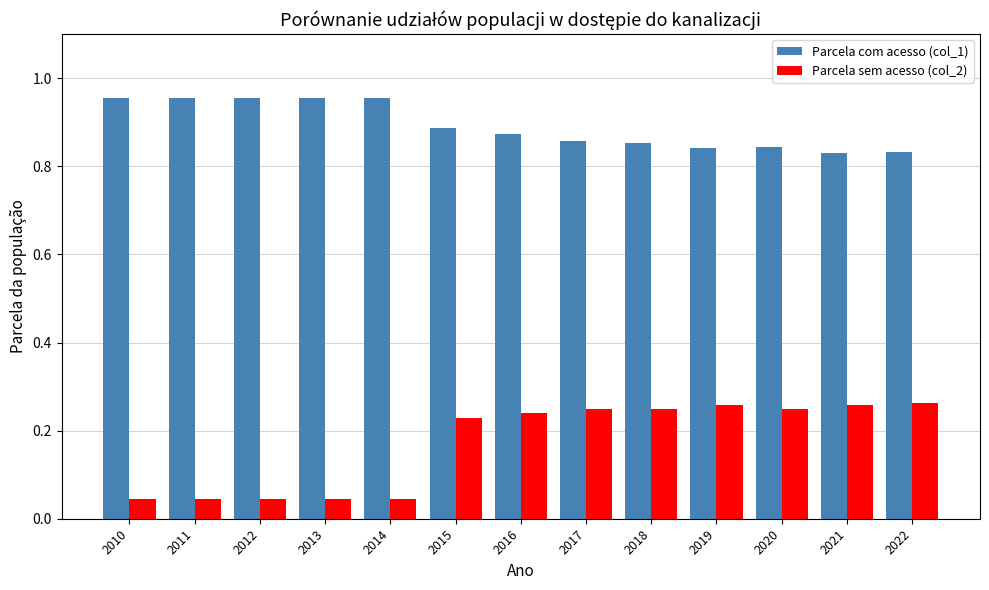

Which series has the widest spread of values?

Parcela sem acesso (col_2)